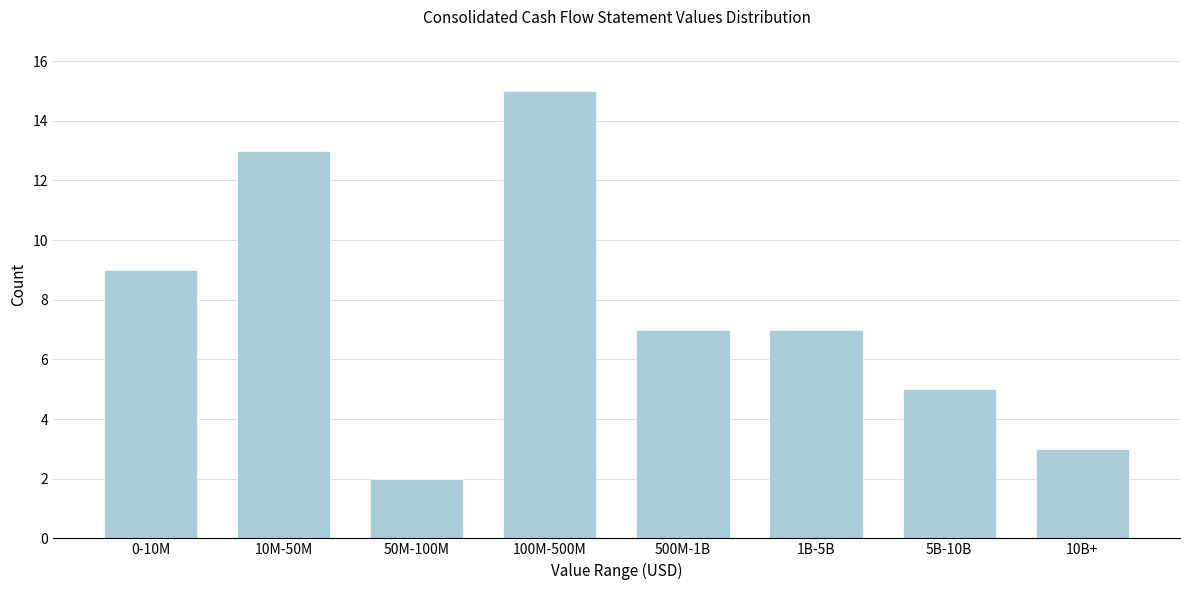

Reading left to right, list all the values displayed in this chart.

0-10M=9	10M-50M=13	50M-100M=2	100M-500M=15	500M-1B=7	1B-5B=7	5B-10B=5	10B+=3